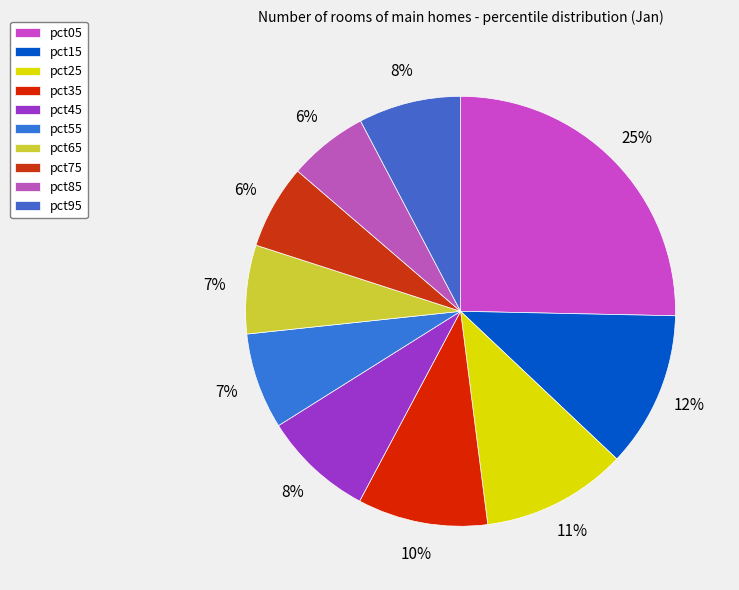

Between pct85 and pct45, which is larger?

pct45